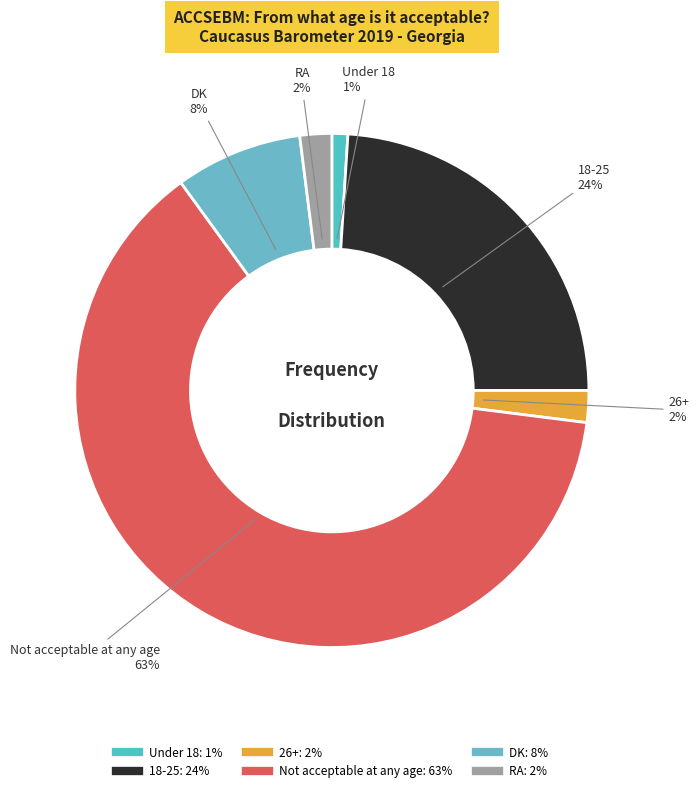

What percentage is the Not acceptable at any age slice, to the nearest percent?

63%